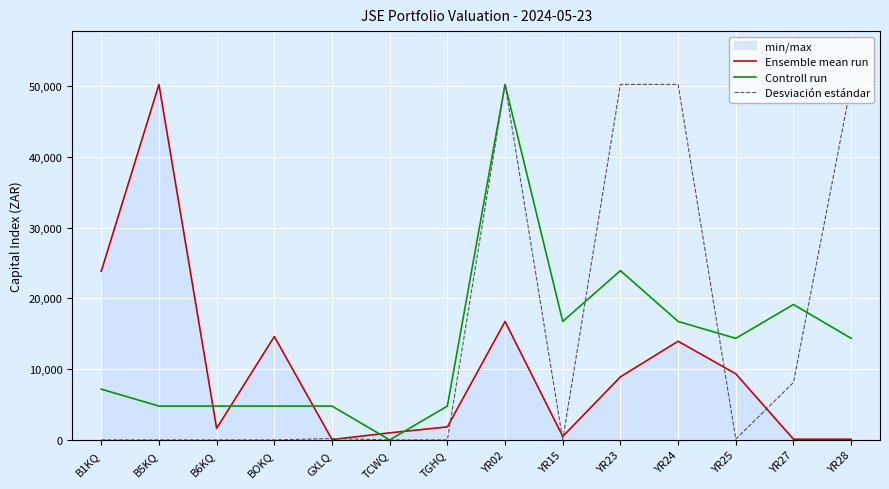

At which category does the chart reach its peak across all series?

B5KQ